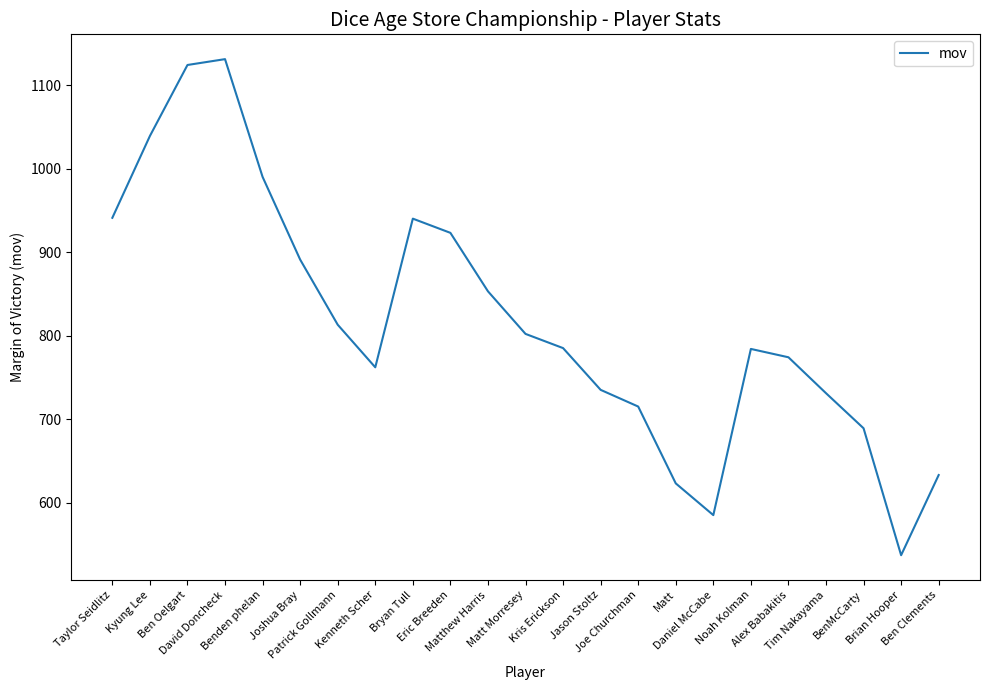

What is the greatest value displayed?

1131